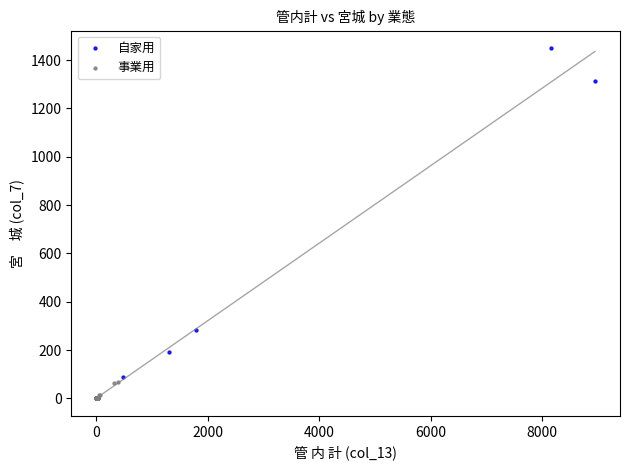

Which series reaches the maximum Y coordinate?

自家用